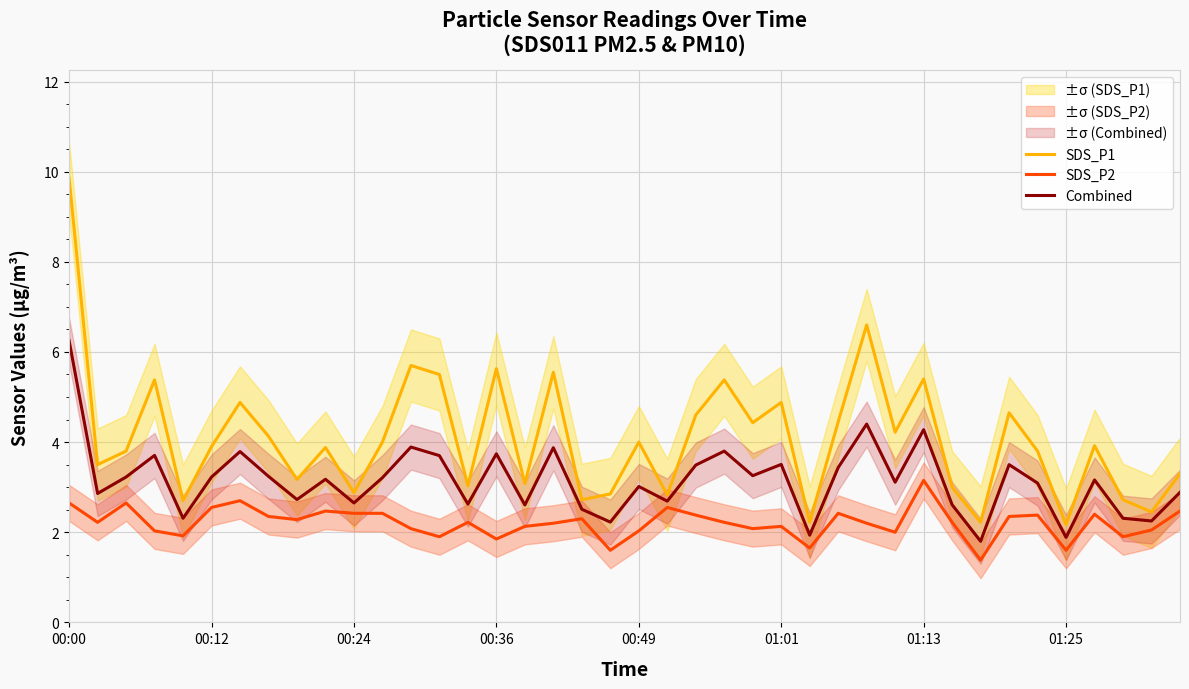

Is this an area chart (filled region under the line)?

No